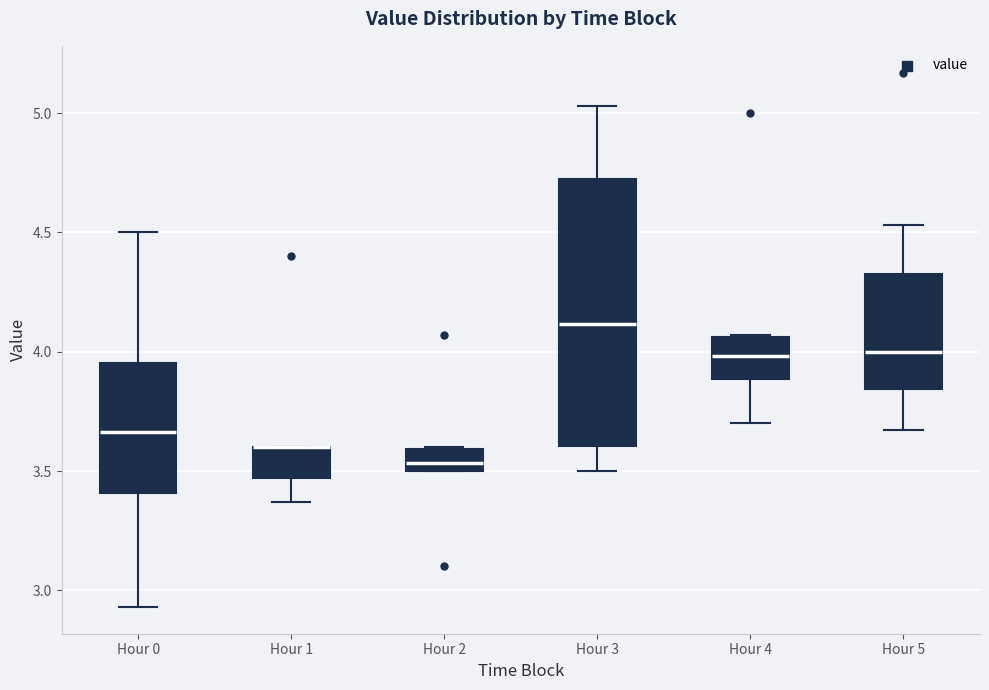

Reading left to right, read every box against the y-axis: the position of its median line, the range the box covers, and the ends of its whiskers. The values are not printed on the chart, so give them approximately, as read against the axis.

Hour 0: median 3.65, box 3.40 to 3.95, whiskers 2.95 to 4.50
Hour 1: median 3.60 (drawn on the box's upper edge), box 3.45 to 3.60, whiskers 3.35 to 3.60
Hour 2: median 3.55, box 3.50 to 3.60, whiskers 3.50 to 3.60
Hour 3: median 4.10, box 3.60 to 4.70, whiskers 3.50 to 5.05
Hour 4: median 4.00, box 3.90 to 4.05, whiskers 3.70 to 4.05
Hour 5: median 4.00, box 3.85 to 4.35, whiskers 3.65 to 4.55